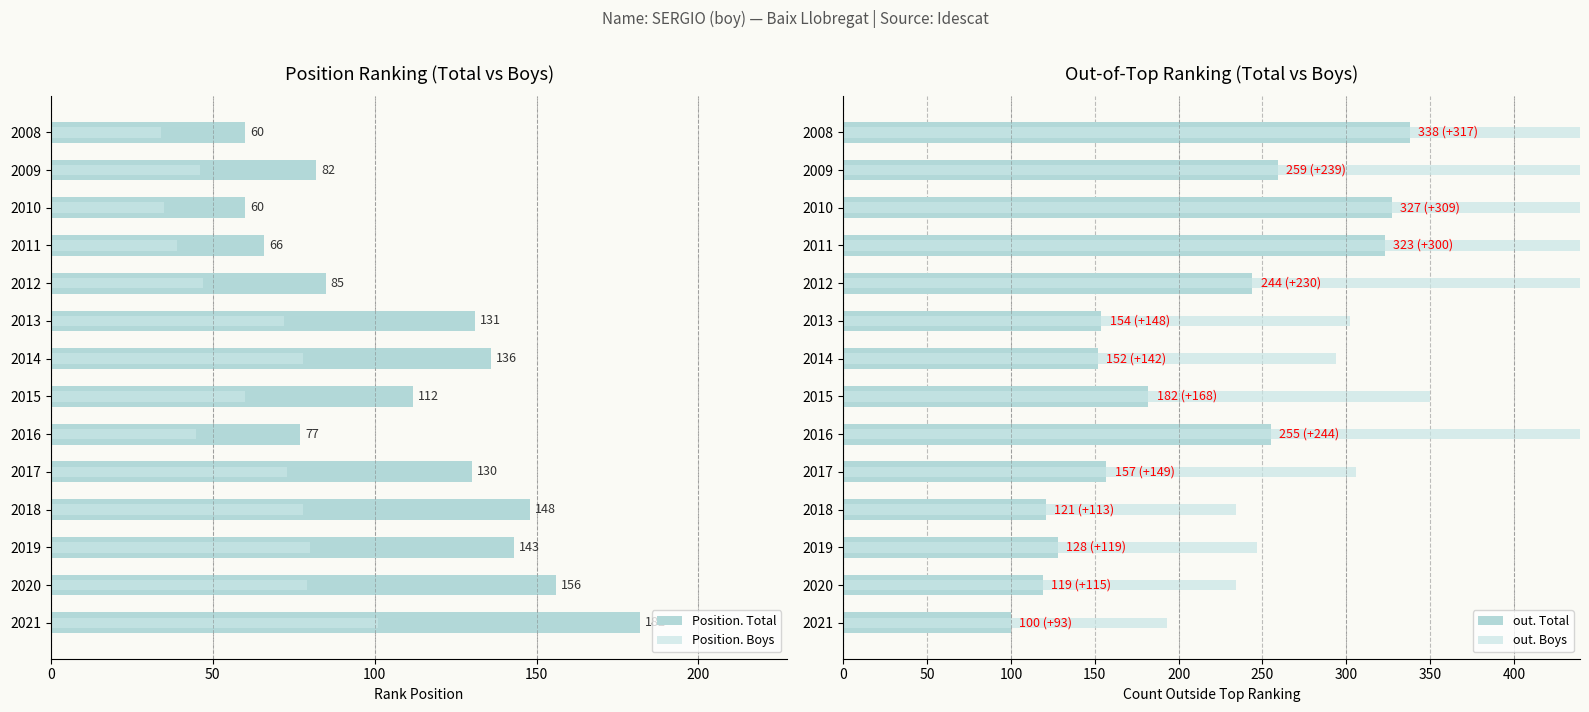

Rank the series by their maximum value, from highest to lowest.

out. Boys, out. Total, Position. Total, Position. Boys